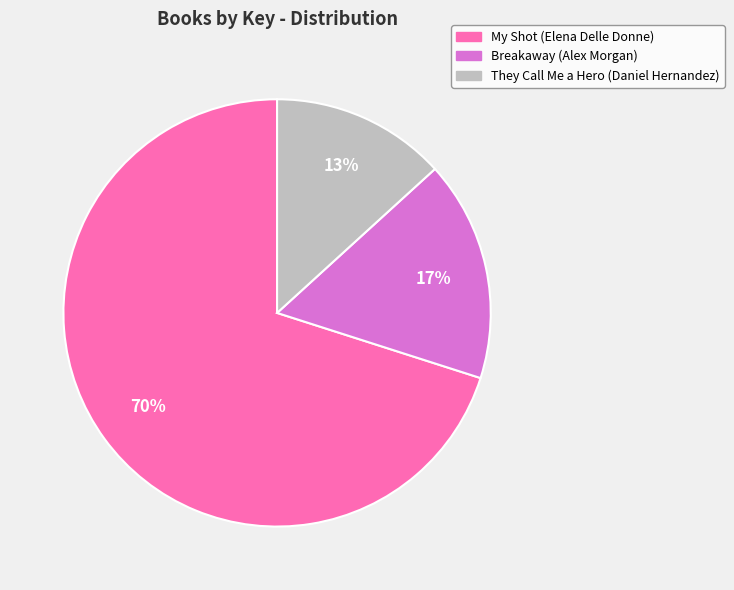

Combined, do My Shot (Elena Delle Donne) and They Call Me a Hero (Daniel Hernandez) account for over 50%?

Yes